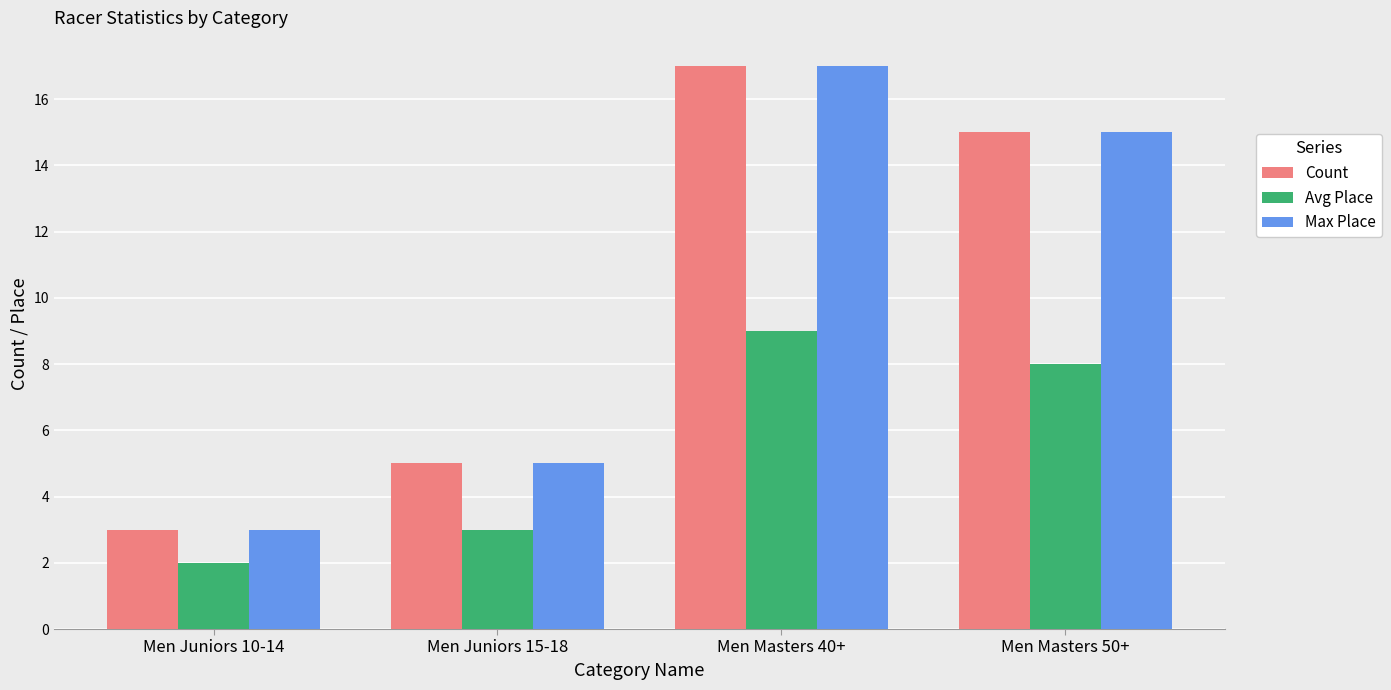

What is the maximum value for Avg Place?

9